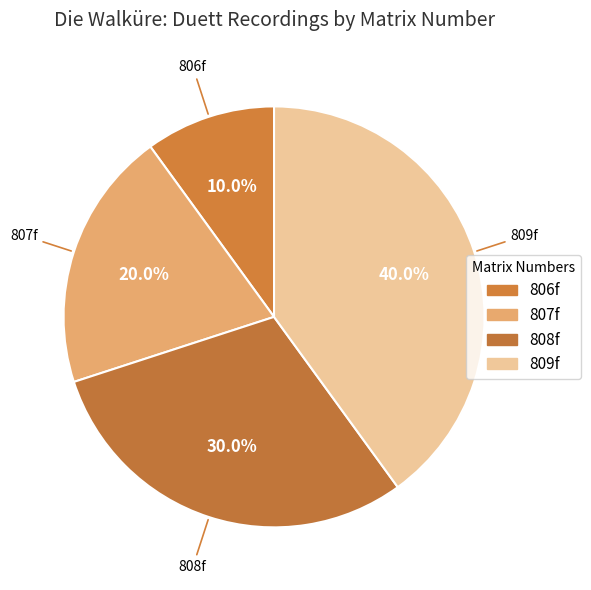

Count the number of slices in the pie.

4